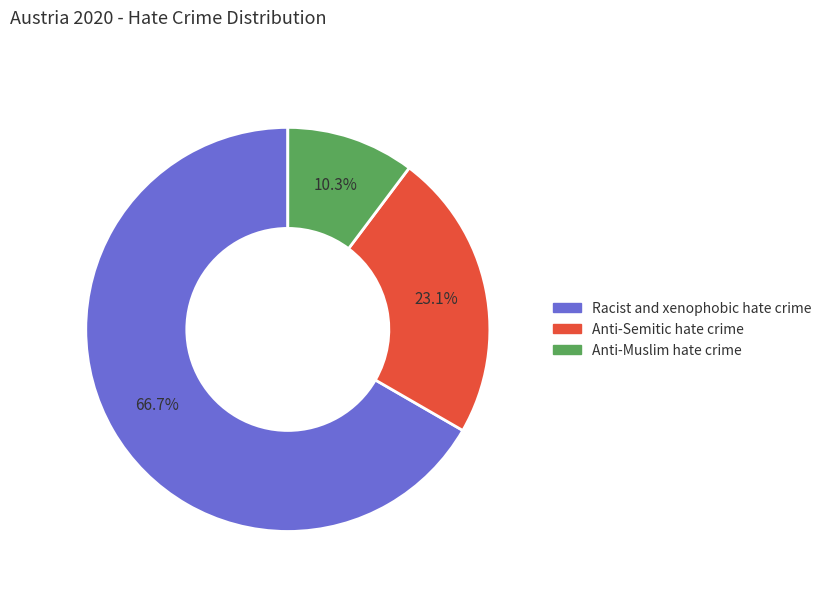

What is the largest slice in the pie chart?

Racist and xenophobic hate crime